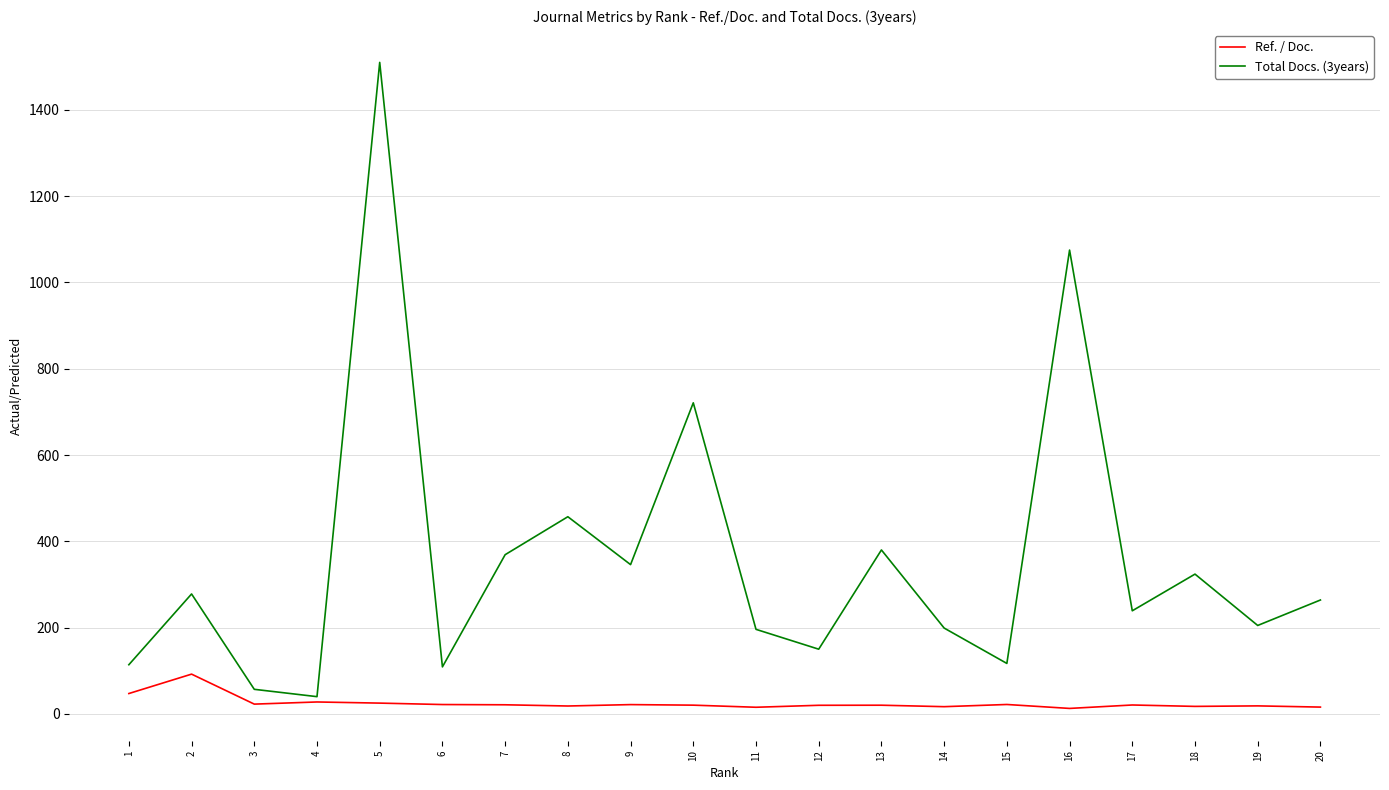

Is the value of Ref. / Doc. at 9 greater than the value of Total Docs. (3years) at 14?

No